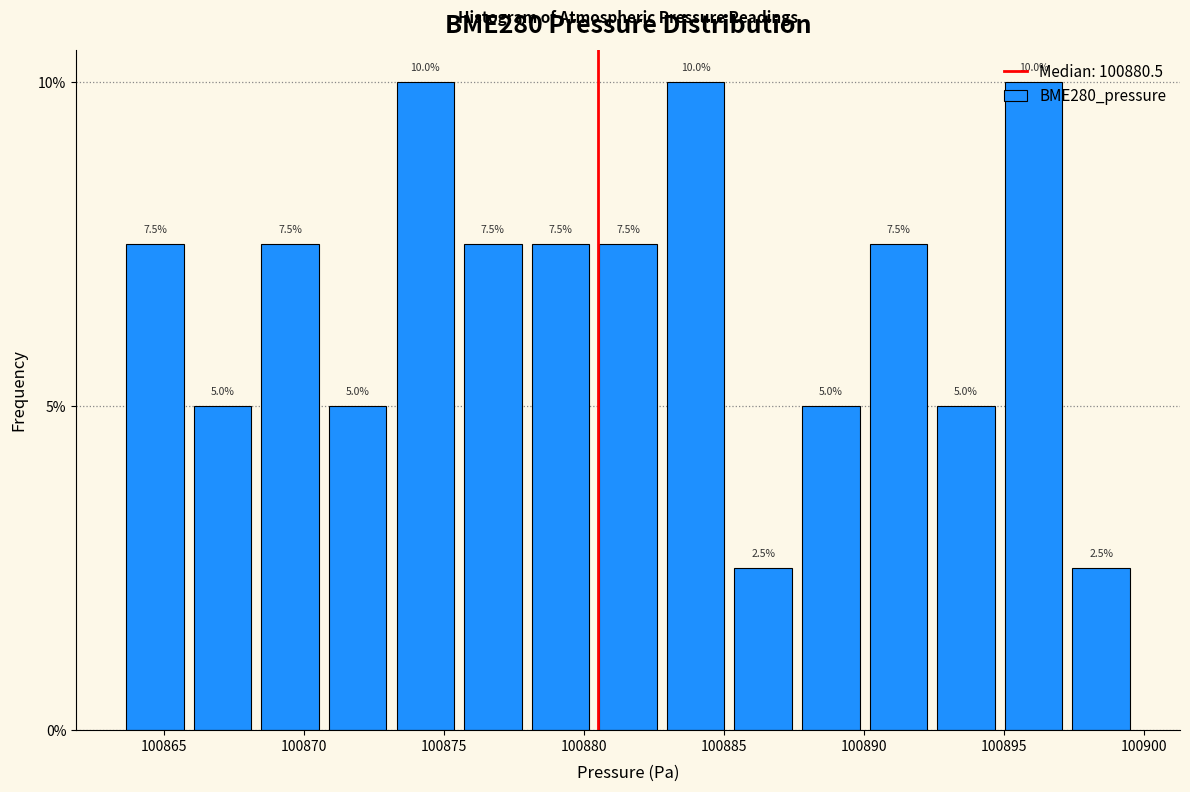

What is the height of the bar covering 100885.0 to 100887.5 on the x-axis? The bar edges are not printed on the chart, so give them approximately, as read against the axis.

2.5